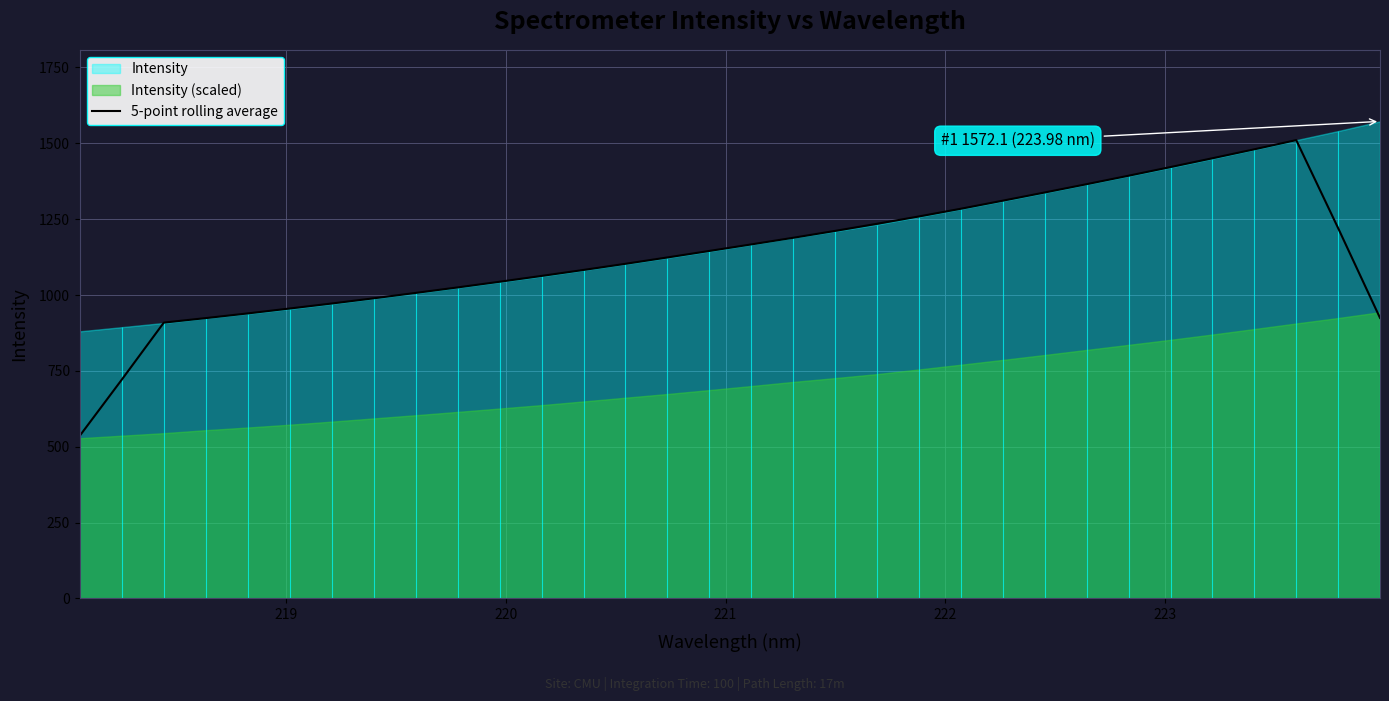

What is the maximum value for 5-point rolling average?

1510.4